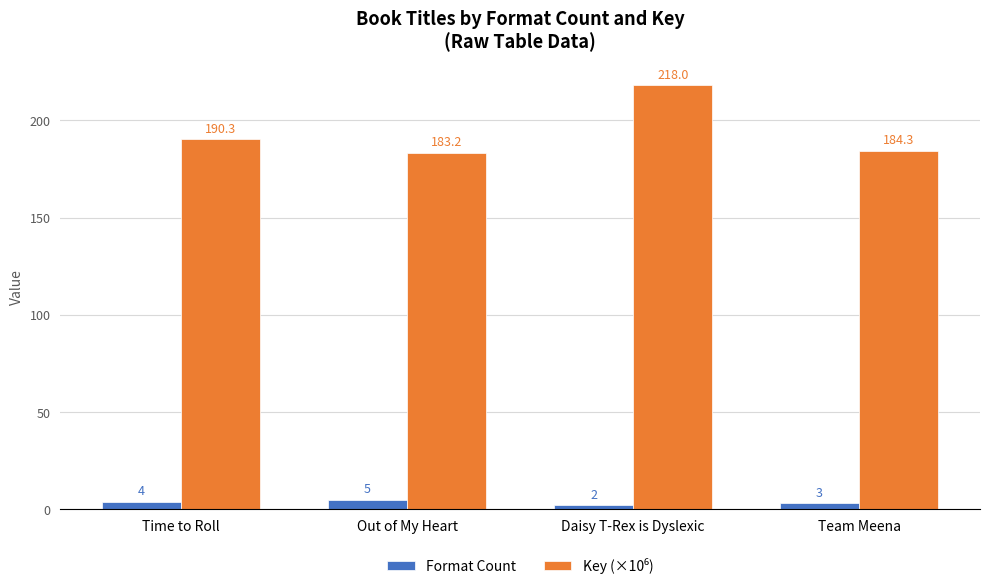

How many bars are there in total?

8